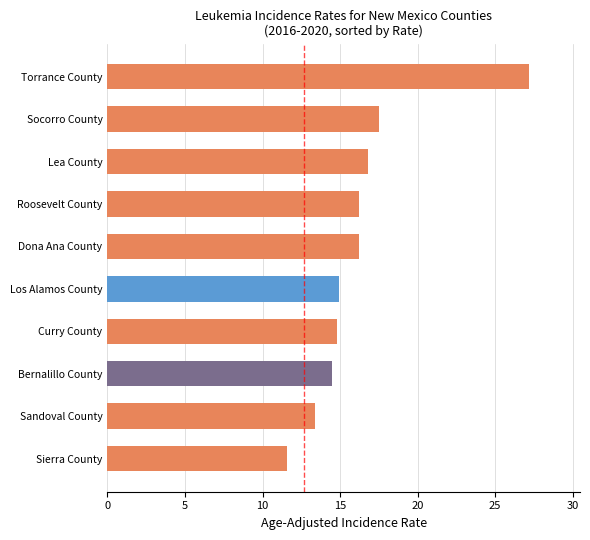

What is the label of the 5th bar from the bottom?

Los Alamos County